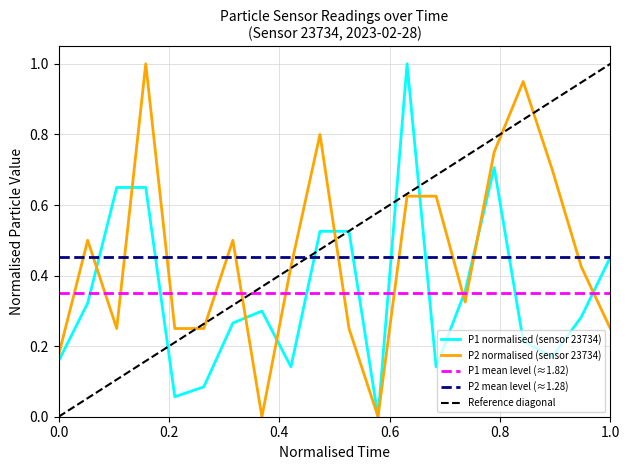

How many times do P2 and P1 cross each other?

9